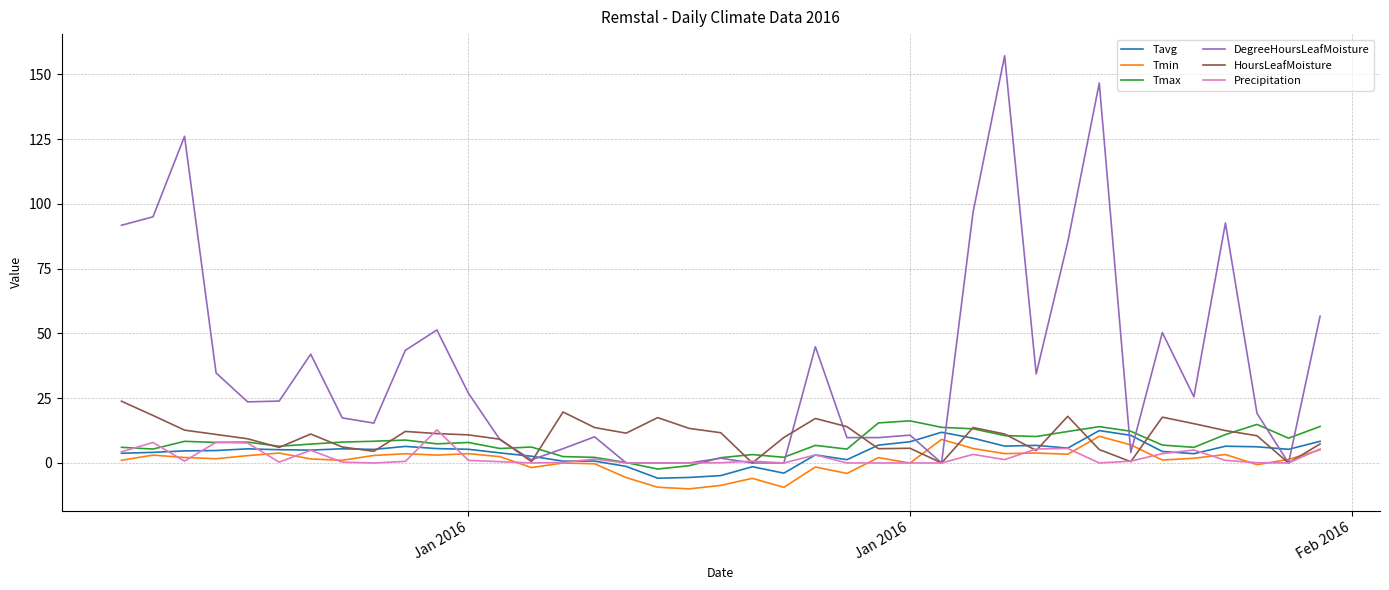

What is the sum of all Tavg values?

162.9